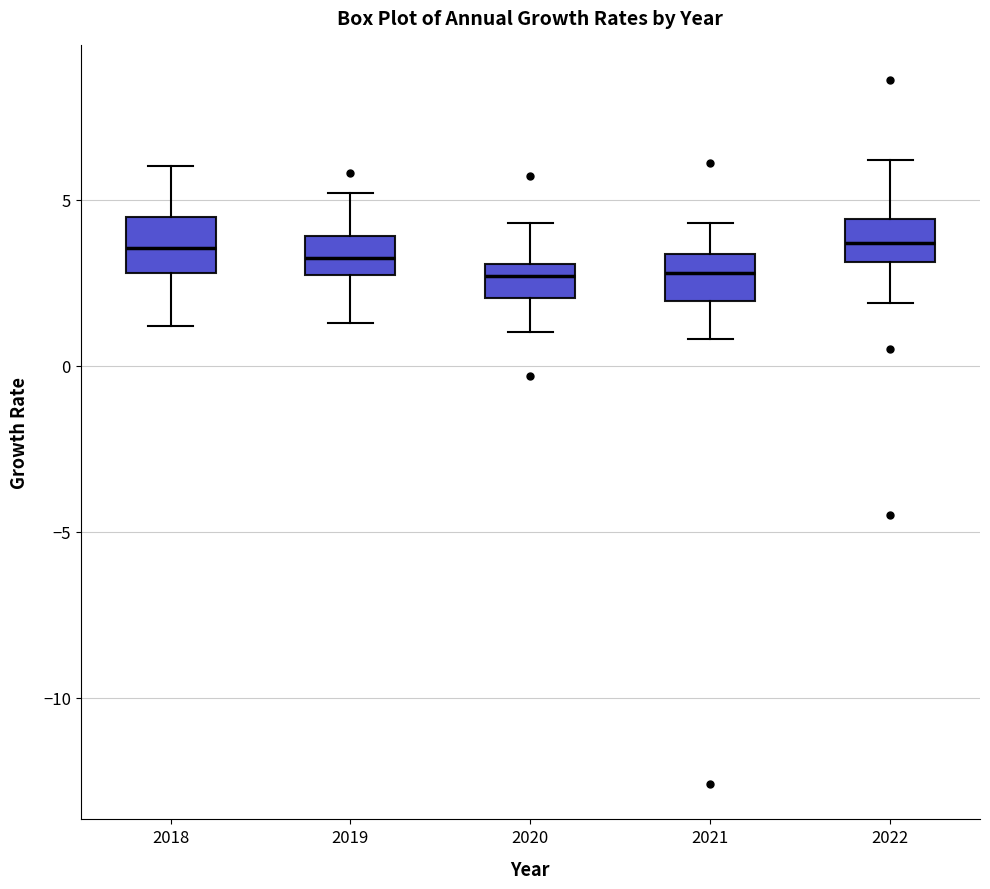

Reading left to right, transcribe this box plot: for each box, give where its median line is, the range the box spans, and where its two whiskers end, as read against the y-axis. The values are not printed on the chart, so give them approximately, as read against the axis.

2018: median 3.5, box 3.0 to 4.5, whiskers 1.0 to 6.0
2019: median 3.5, box 2.5 to 4.0, whiskers 1.5 to 5.0
2020: median 2.5, box 2.0 to 3.0, whiskers 1.0 to 4.5
2021: median 3.0, box 2.0 to 3.5, whiskers 1.0 to 4.5
2022: median 3.5, box 3.0 to 4.5, whiskers 2.0 to 6.0